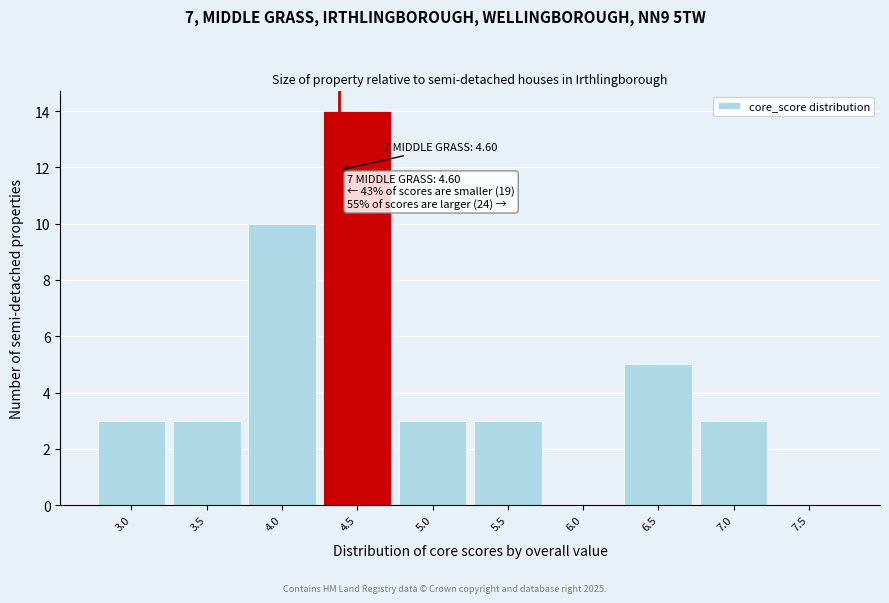

Reading right to left, what are all the values shown in this chart?

7.5=0	7.0=3	6.5=5	6.0=0	5.5=3	5.0=3	4.5=14	4.0=10	3.5=3	3.0=3